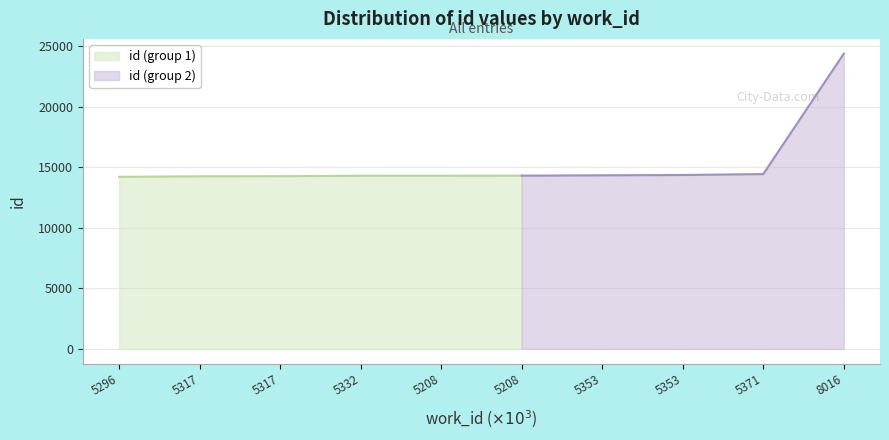

What is the change in value from 5296 to 5353?

+154